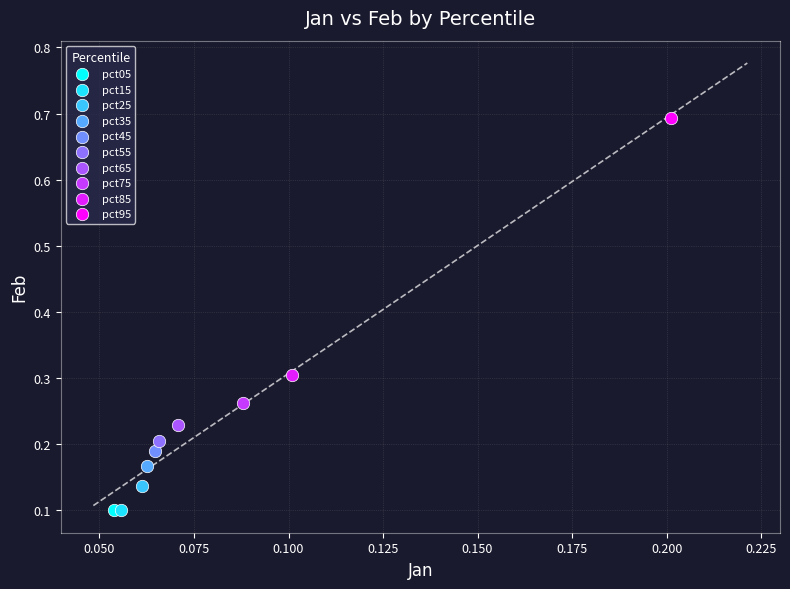

Which series reaches the maximum Y coordinate?

pct95